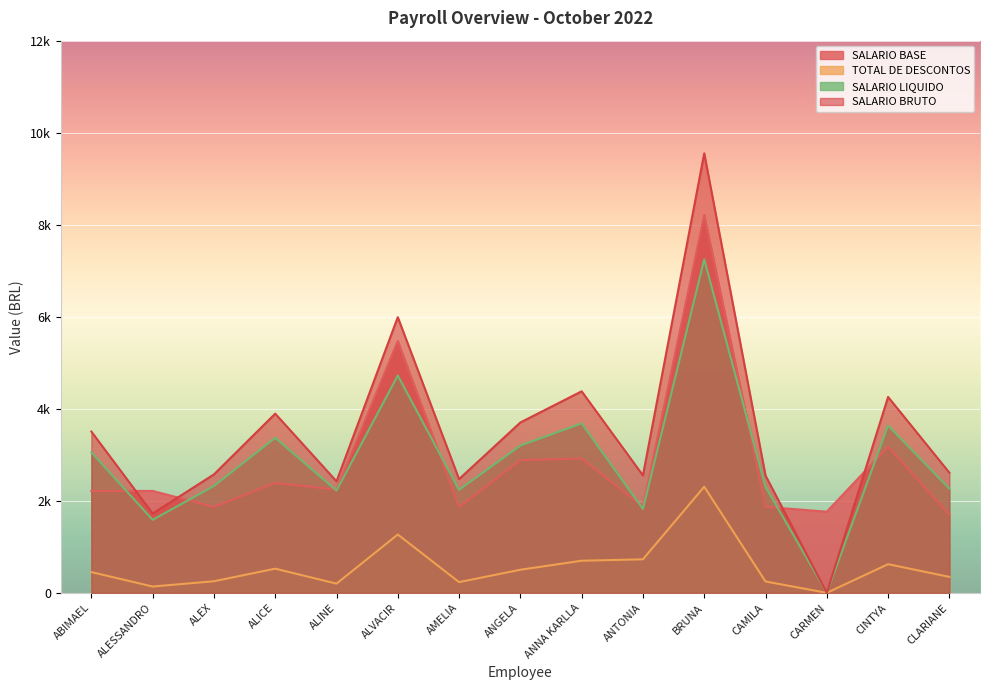

What are all the series names shown in the legend?

SALARIO BASE, TOTAL DE DESCONTOS, SALARIO LIQUIDO, SALARIO BRUTO